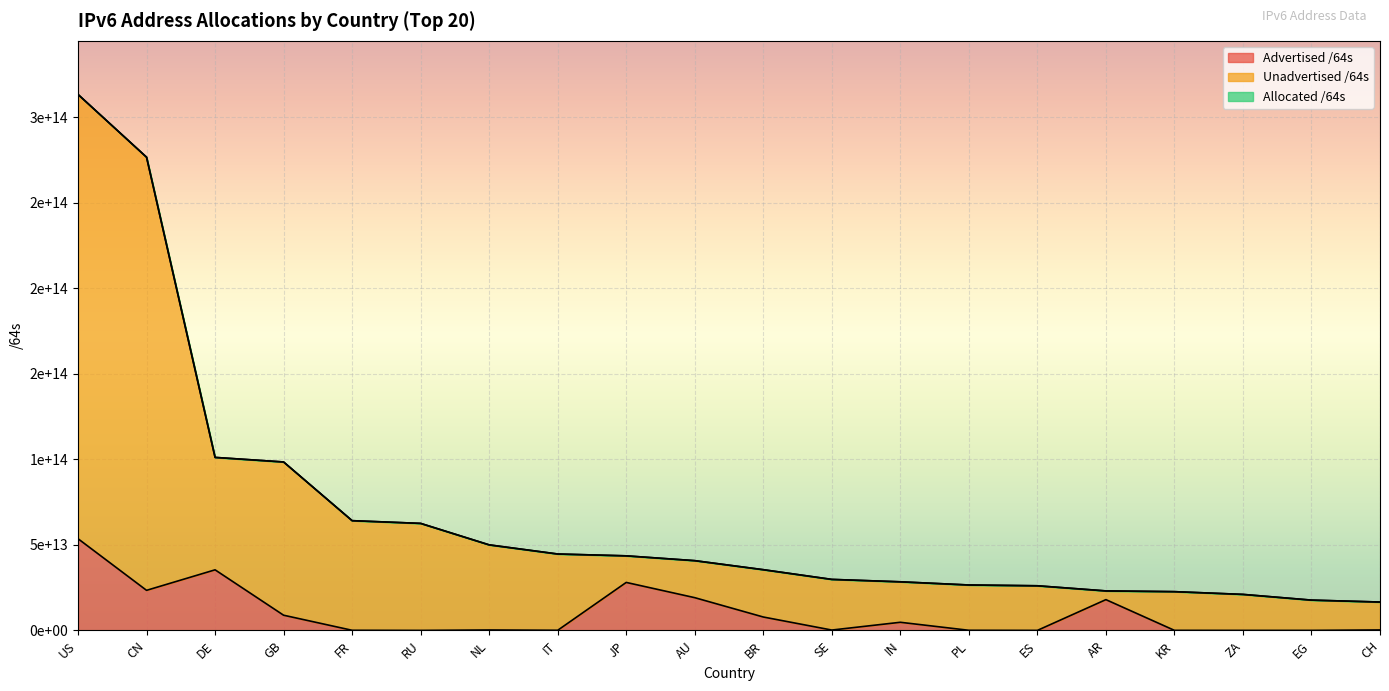

Which series has the largest total across all categories?

Allocated /64s